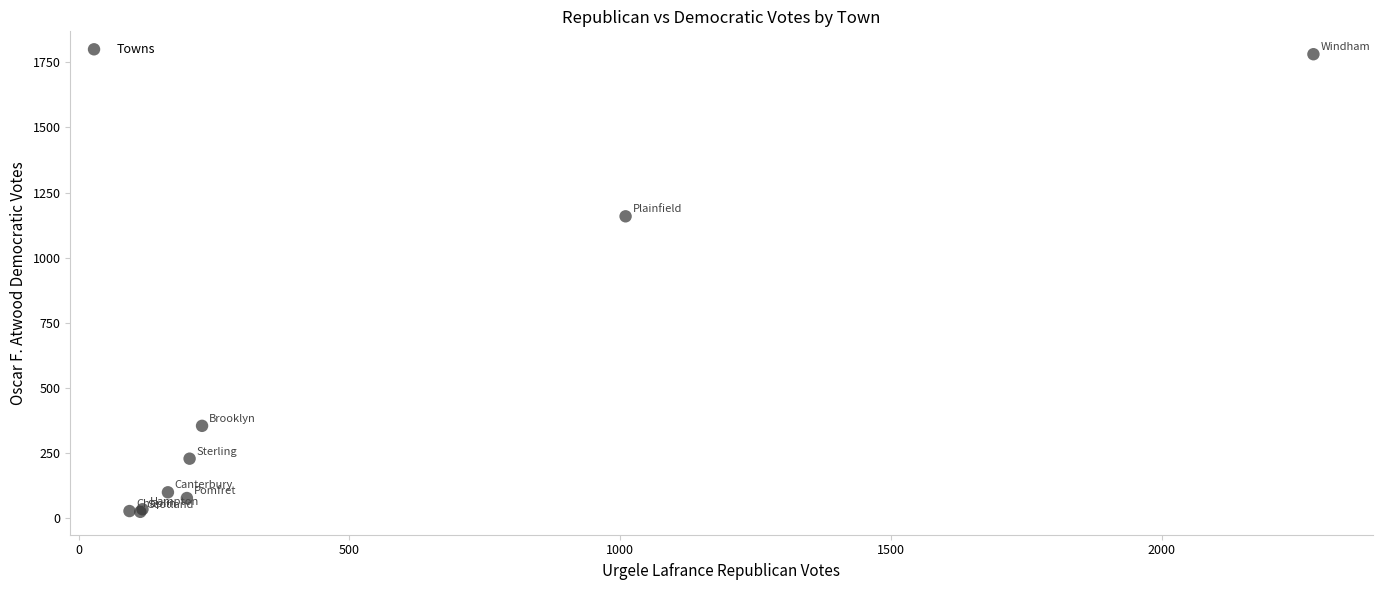

What Y value in the scatter plot is closest to 903?

1159